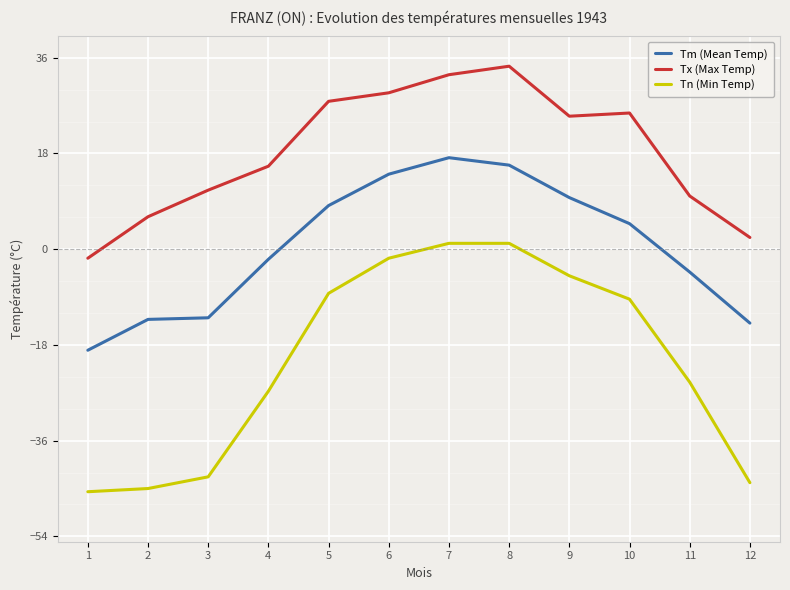

What is the total value across all series at 12?

-55.6